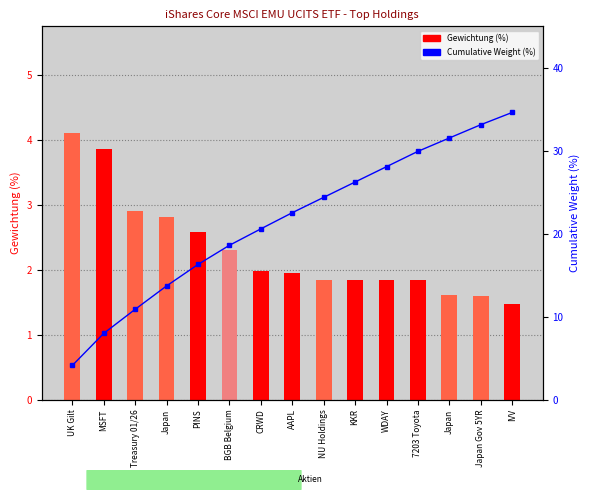

What is the difference between the highest and lowest values at Japan?

10.9